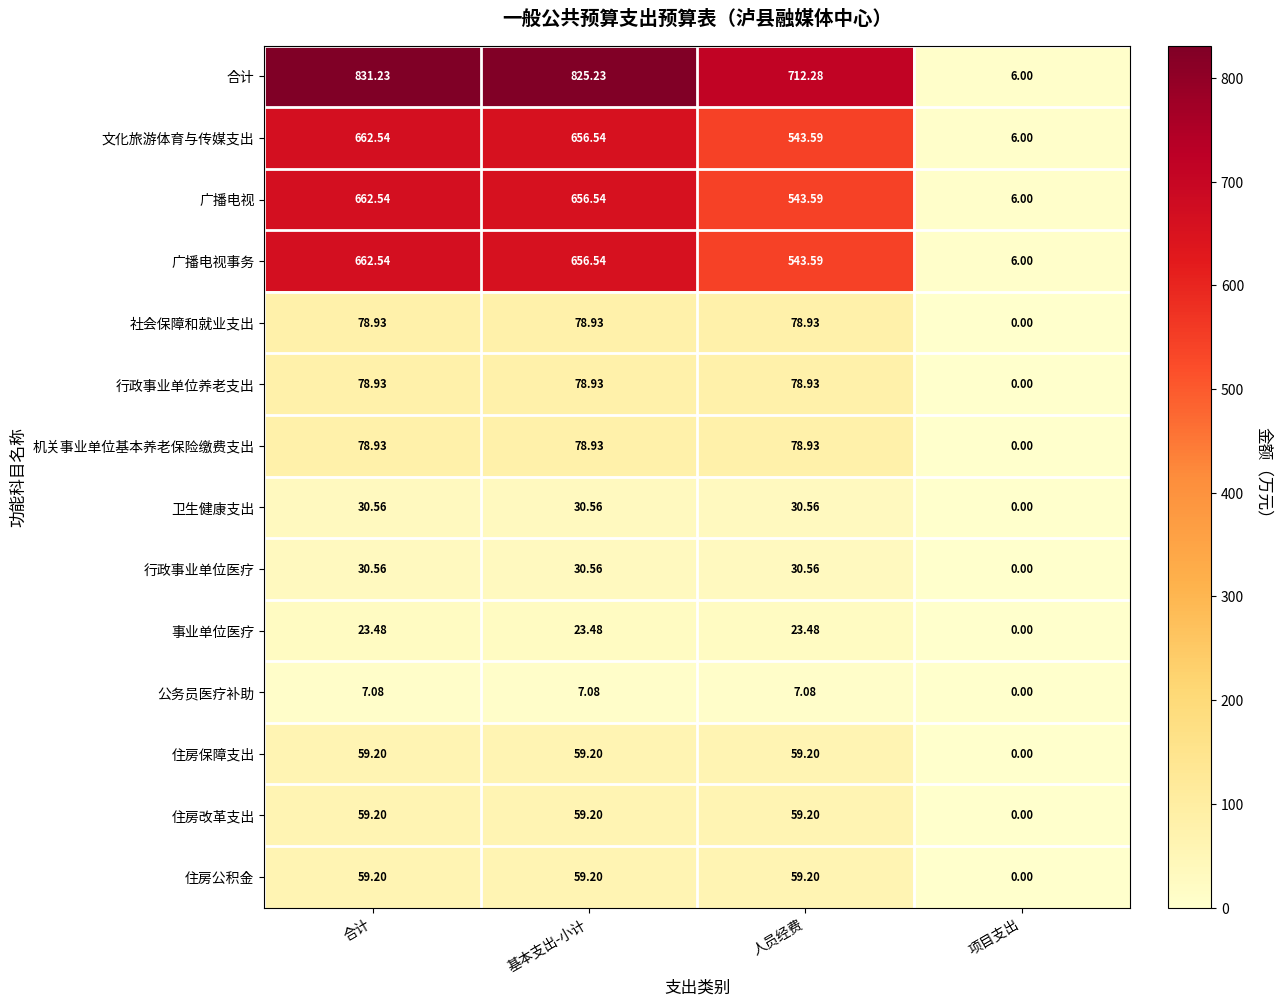

At which label does 广播电视事务 reach its minimum?

项目支出